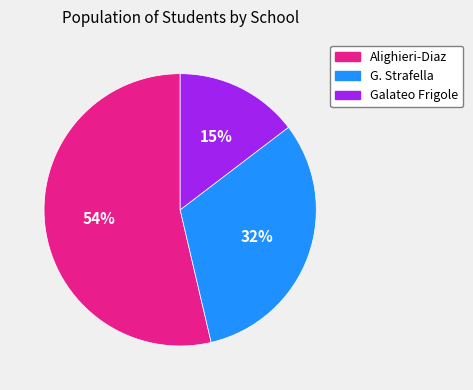

To the nearest percent, what is the average slice percentage?

33%